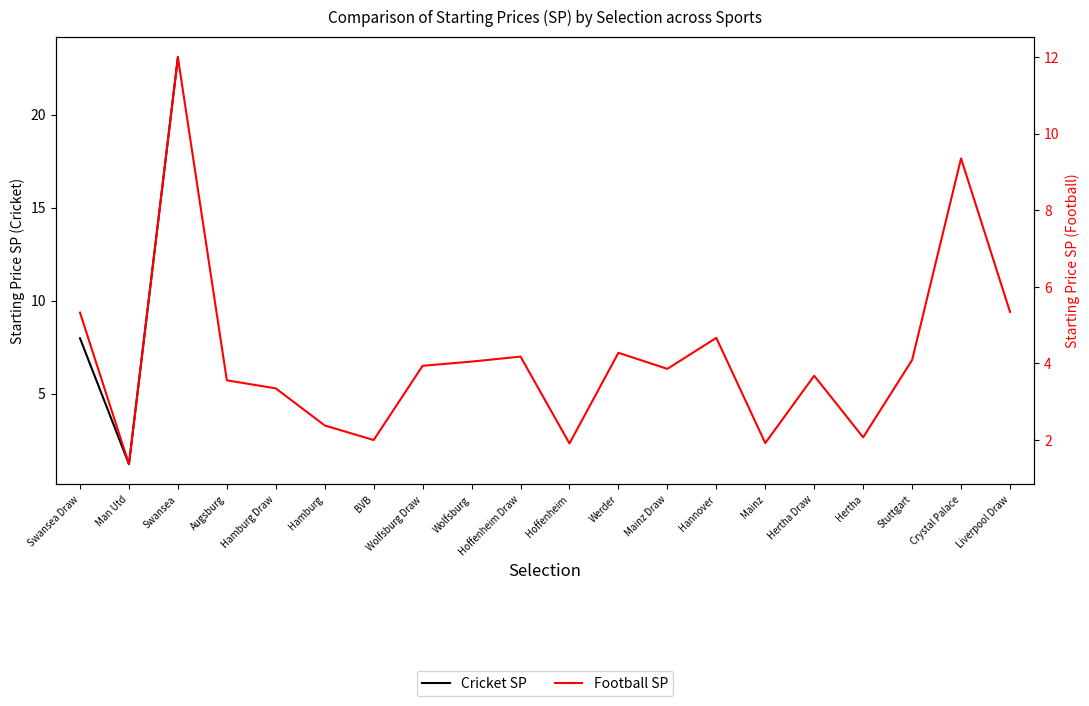

At which label is the value closest to 12?

Swansea Draw